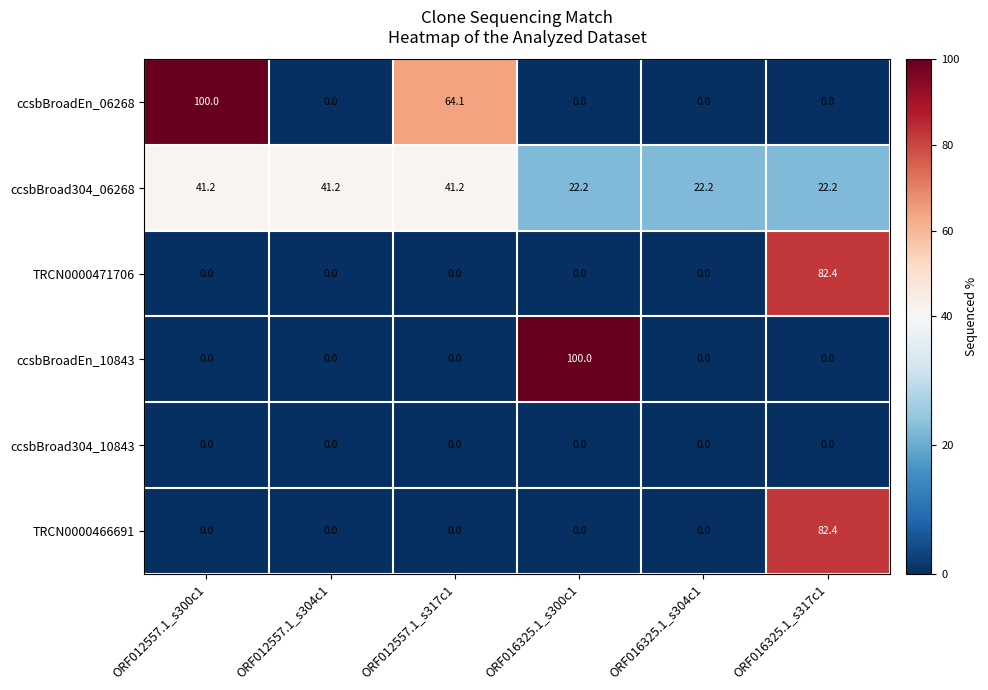

At which category is the sum across all series the highest?

ORF016325.1_s317c1